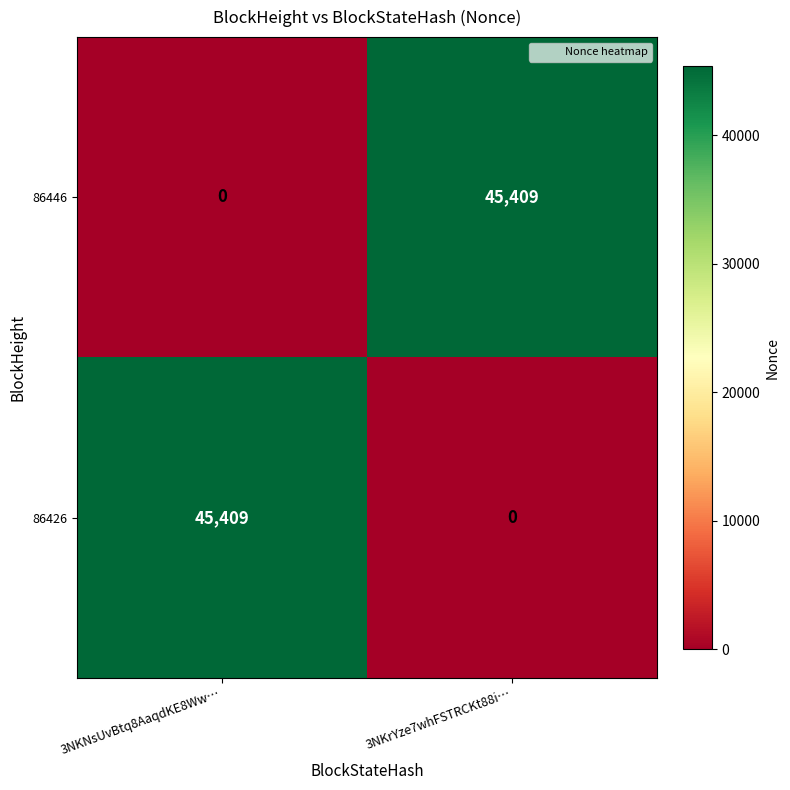

Reading left to right, extract all data points from this chart.

86446: 3NKNsUvBtq8AaqdKE8Ww…=0	3NKrYze7whFSTRCKt88i…=45409
86426: 3NKNsUvBtq8AaqdKE8Ww…=45409	3NKrYze7whFSTRCKt88i…=0